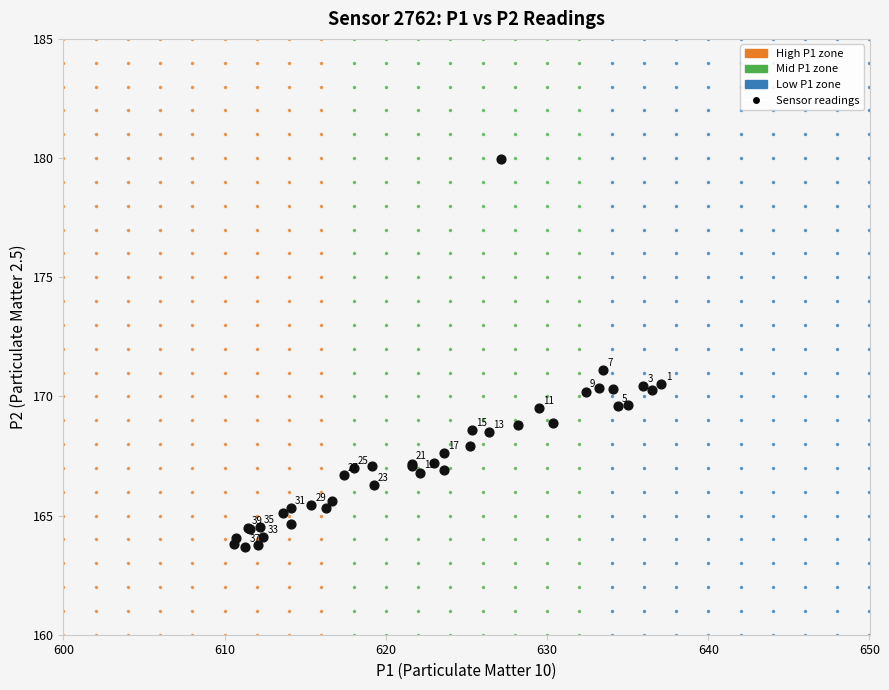

What Y value in the scatter plot is closest to 171?

171.1